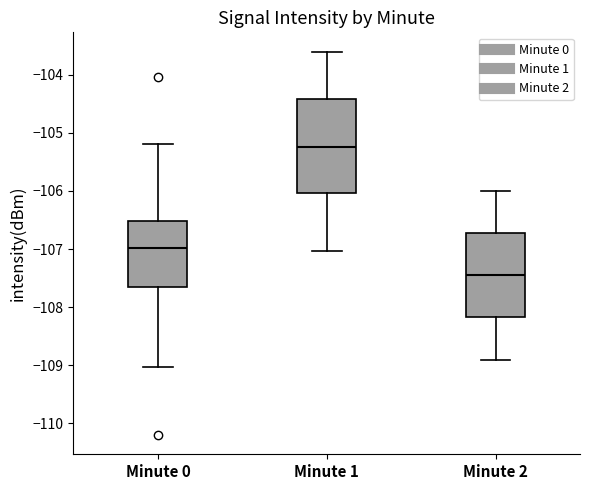

Reading left to right, transcribe this box plot: for each box, give where its median line is, the range the box spans, and where its two whiskers end, as read against the y-axis. The values are not printed on the chart, so give them approximately, as read against the axis.

Minute 0: median -107.0, box -107.6 to -106.5, whiskers -109.0 to -105.2
Minute 1: median -105.2, box -106.0 to -104.4, whiskers -107.0 to -103.6
Minute 2: median -107.4, box -108.2 to -106.7, whiskers -108.9 to -106.0